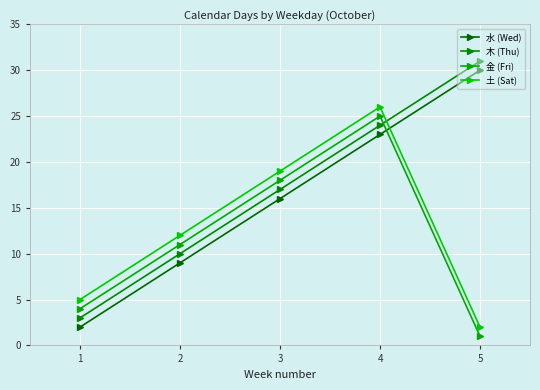

How many lines are shown in the chart?

4